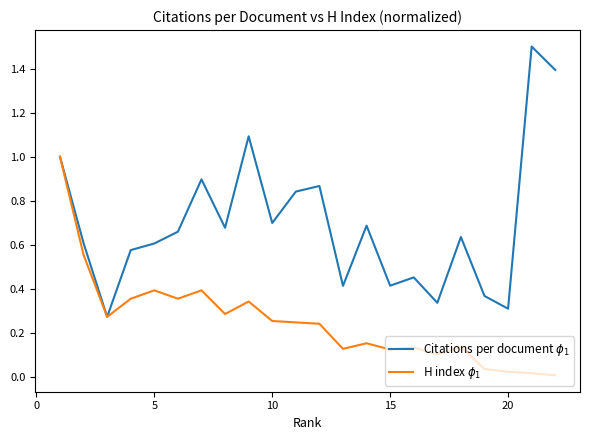

What is the maximum value shown in the chart?

1.5